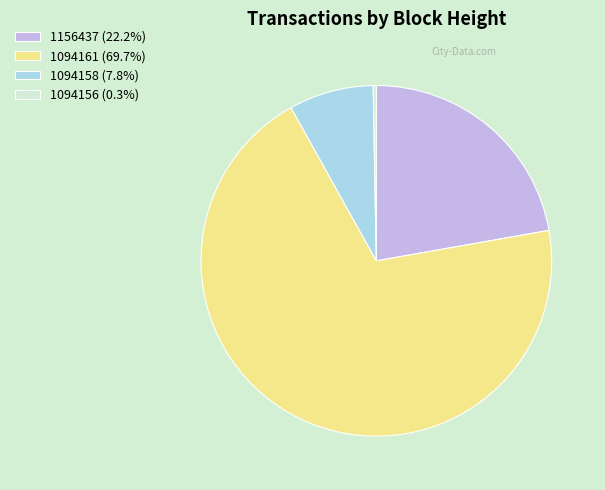

Does 1094156 (0.3%) represent more than half of the total?

No